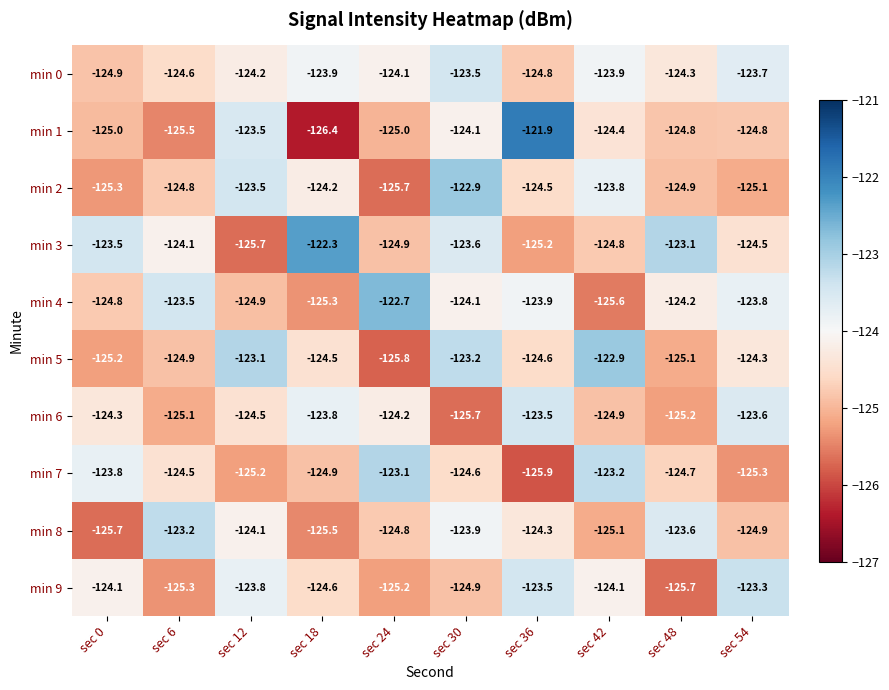

Which series has the widest spread of values?

min 1